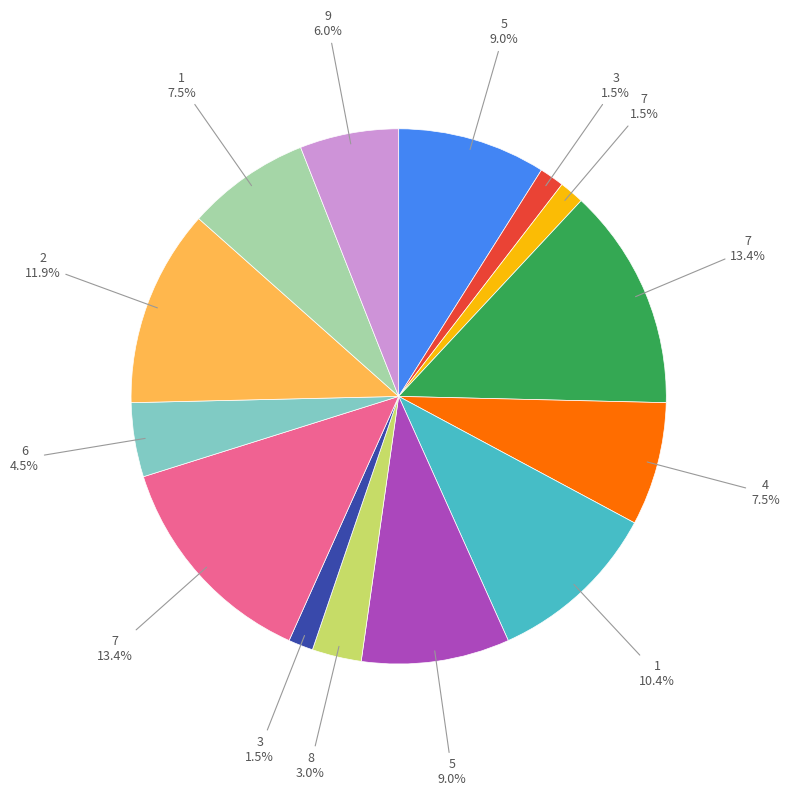

Is there any slice that represents more than half of the pie?

No